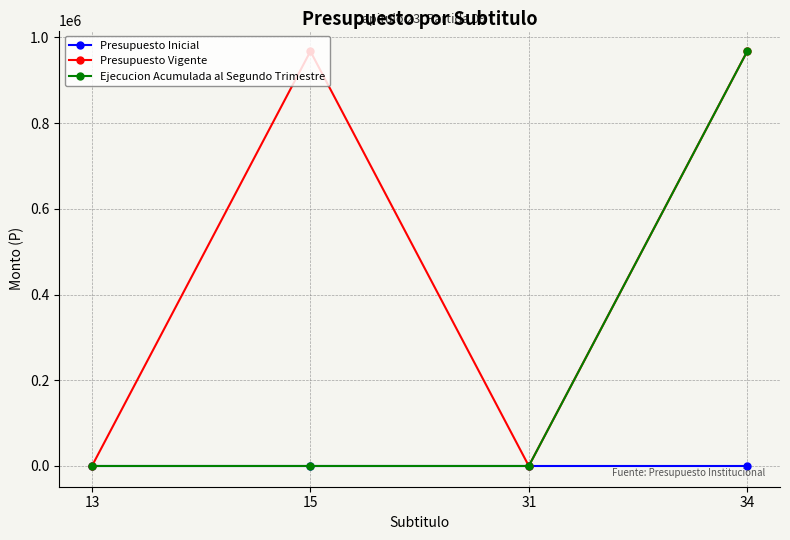

Which series has the largest total across all categories?

Presupuesto Vigente